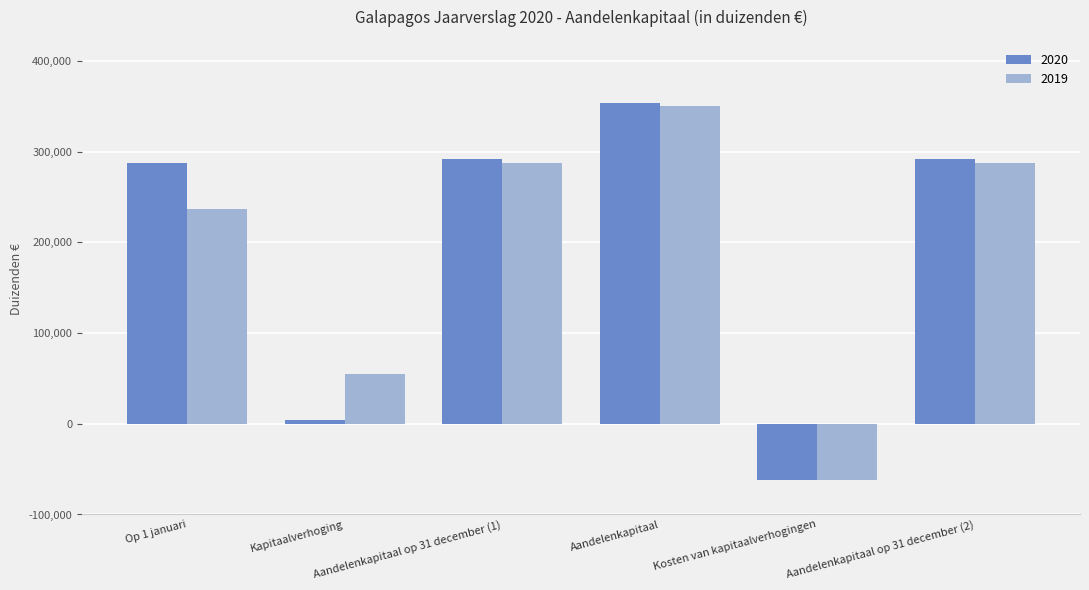

At how many categories does at least one series exceed 40451?

5